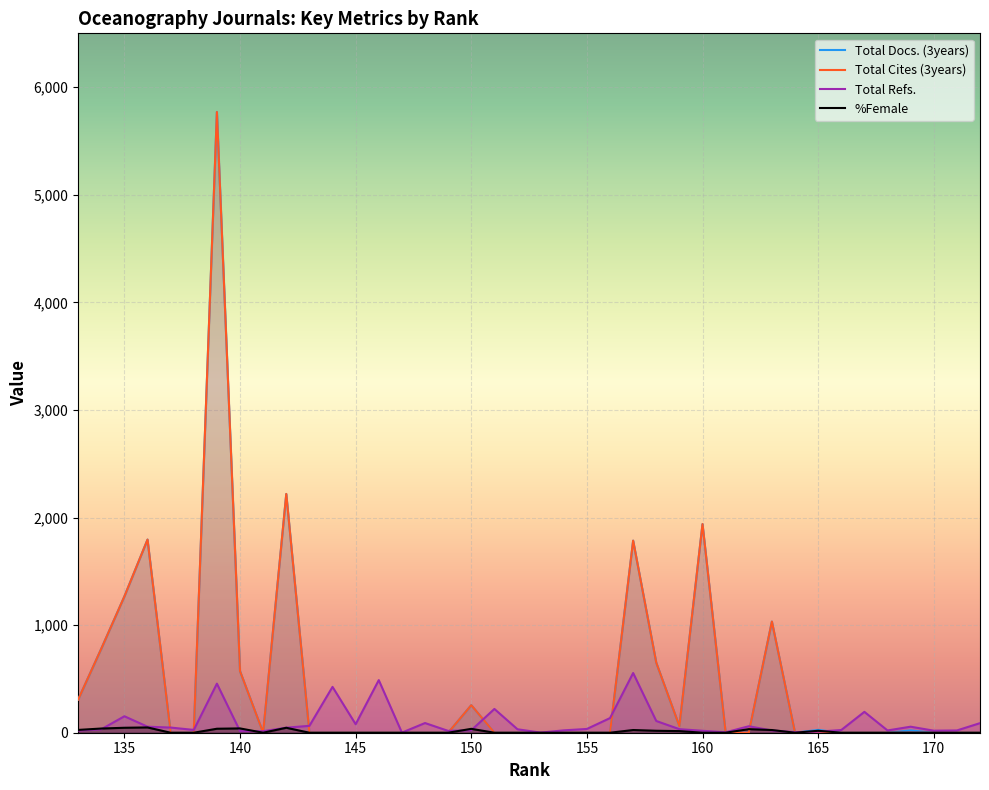

List the series in order of their peak value, lowest first.

%Female, Total Refs., Total Docs. (3years), Total Cites (3years)